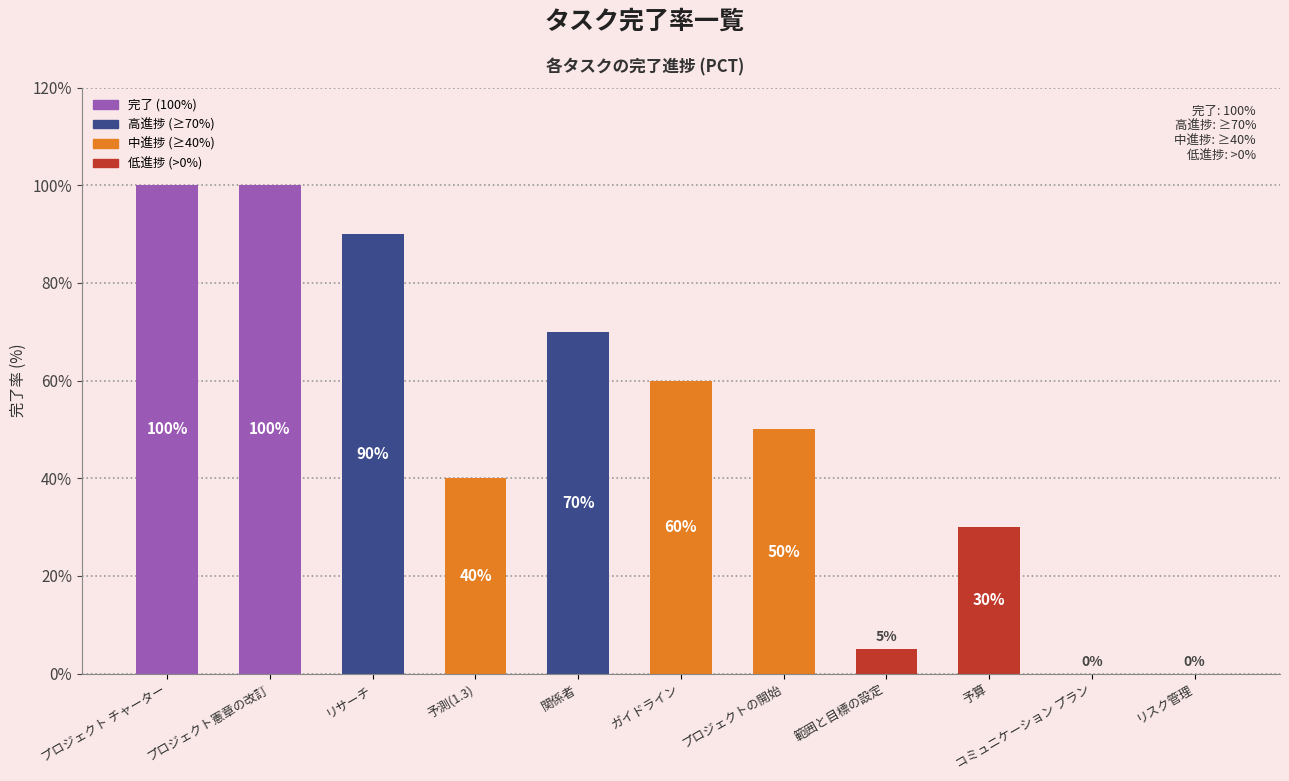

What is the ratio of the value at 関係者 to the value at リサーチ?

0.8